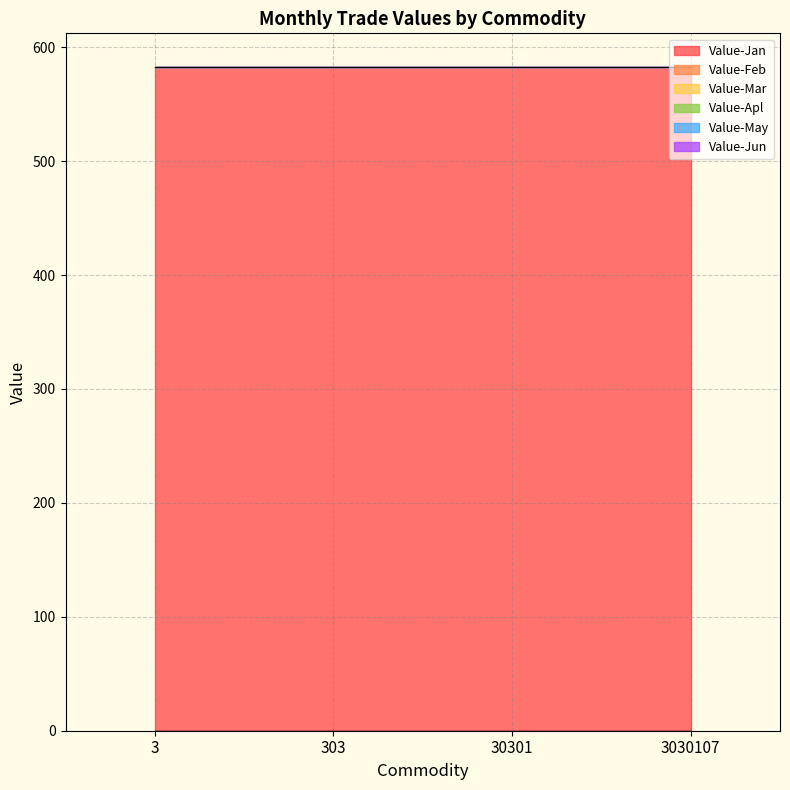

How many lines are shown in the chart?

6